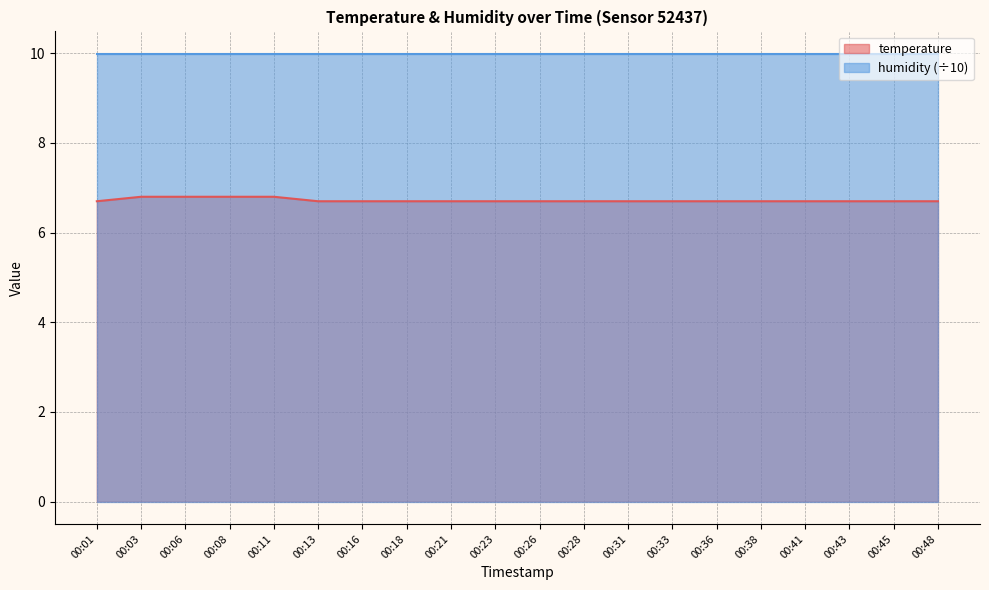

Is it true that the value at 00:26 is 3.7?

False